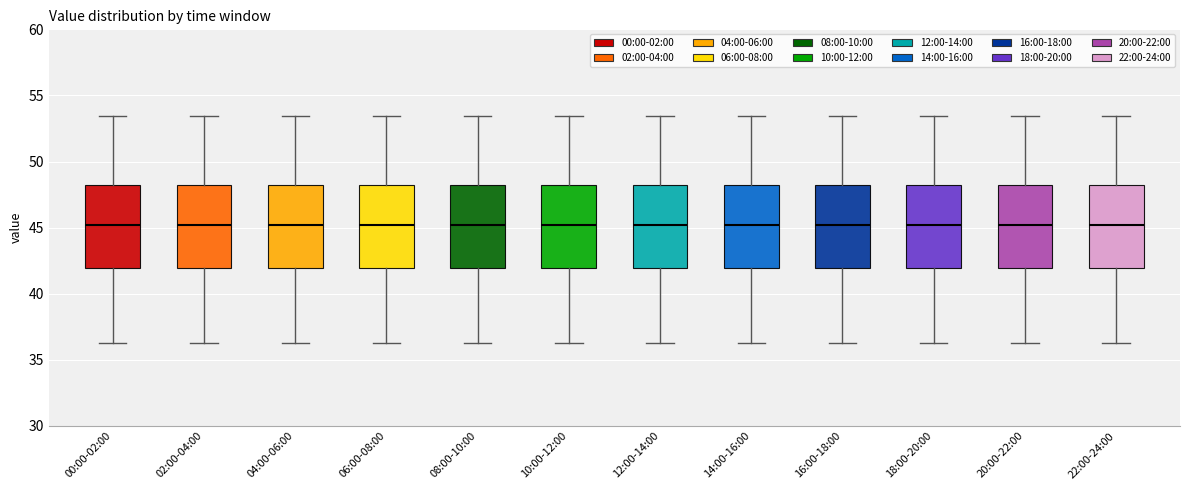

Reading left to right, transcribe this box plot: for each box, give where its median line is, the range the box spans, and where its two whiskers end, as read against the y-axis. The values are not printed on the chart, so give them approximately, as read against the axis.

00:00-02:00: median 45.0, box 42.0 to 48.0, whiskers 36.5 to 53.5
02:00-04:00: median 45.0, box 42.0 to 48.0, whiskers 36.5 to 53.5
04:00-06:00: median 45.0, box 42.0 to 48.0, whiskers 36.5 to 53.5
06:00-08:00: median 45.0, box 42.0 to 48.0, whiskers 36.5 to 53.5
08:00-10:00: median 45.0, box 42.0 to 48.0, whiskers 36.5 to 53.5
10:00-12:00: median 45.0, box 42.0 to 48.0, whiskers 36.5 to 53.5
12:00-14:00: median 45.0, box 42.0 to 48.0, whiskers 36.5 to 53.5
14:00-16:00: median 45.0, box 42.0 to 48.0, whiskers 36.5 to 53.5
16:00-18:00: median 45.0, box 42.0 to 48.0, whiskers 36.5 to 53.5
18:00-20:00: median 45.0, box 42.0 to 48.0, whiskers 36.5 to 53.5
20:00-22:00: median 45.0, box 42.0 to 48.0, whiskers 36.5 to 53.5
22:00-24:00: median 45.0, box 42.0 to 48.0, whiskers 36.5 to 53.5